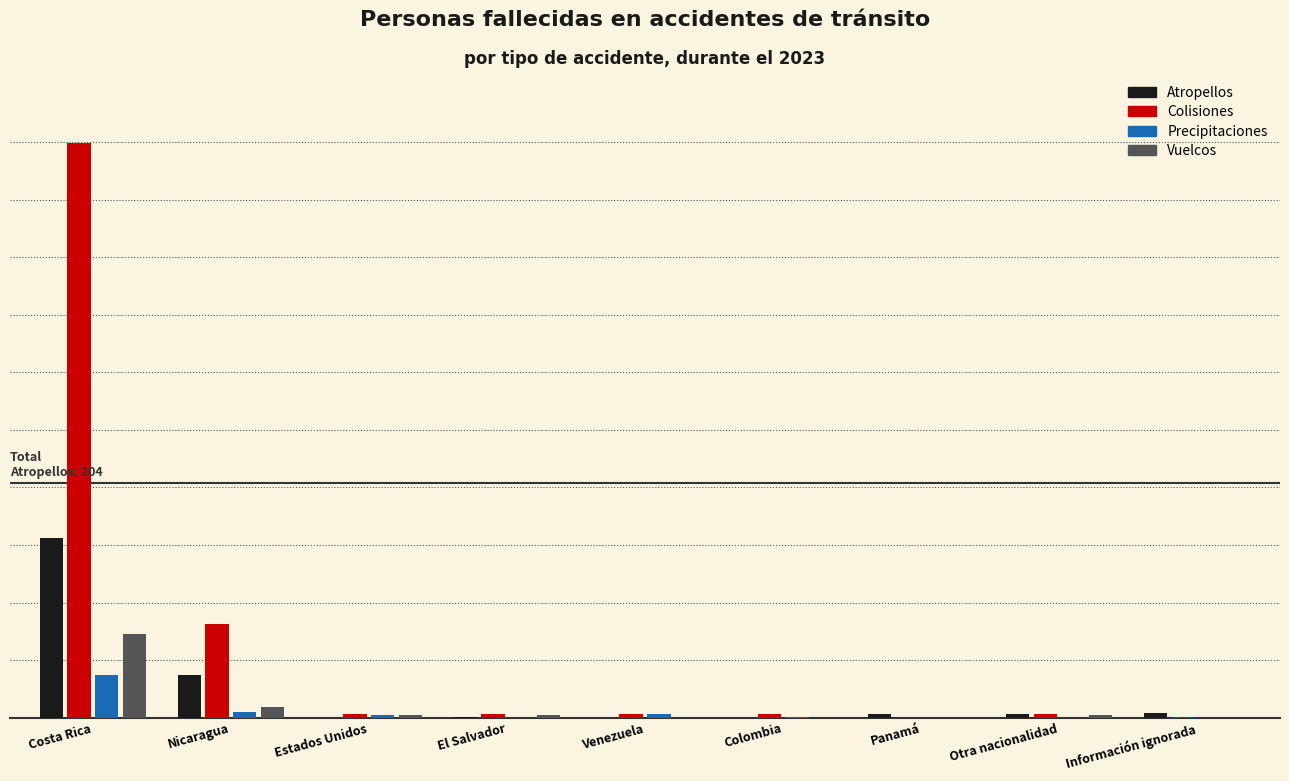

What are all the series names shown in the legend?

Atropellos, Colisiones, Precipitaciones, Vuelcos